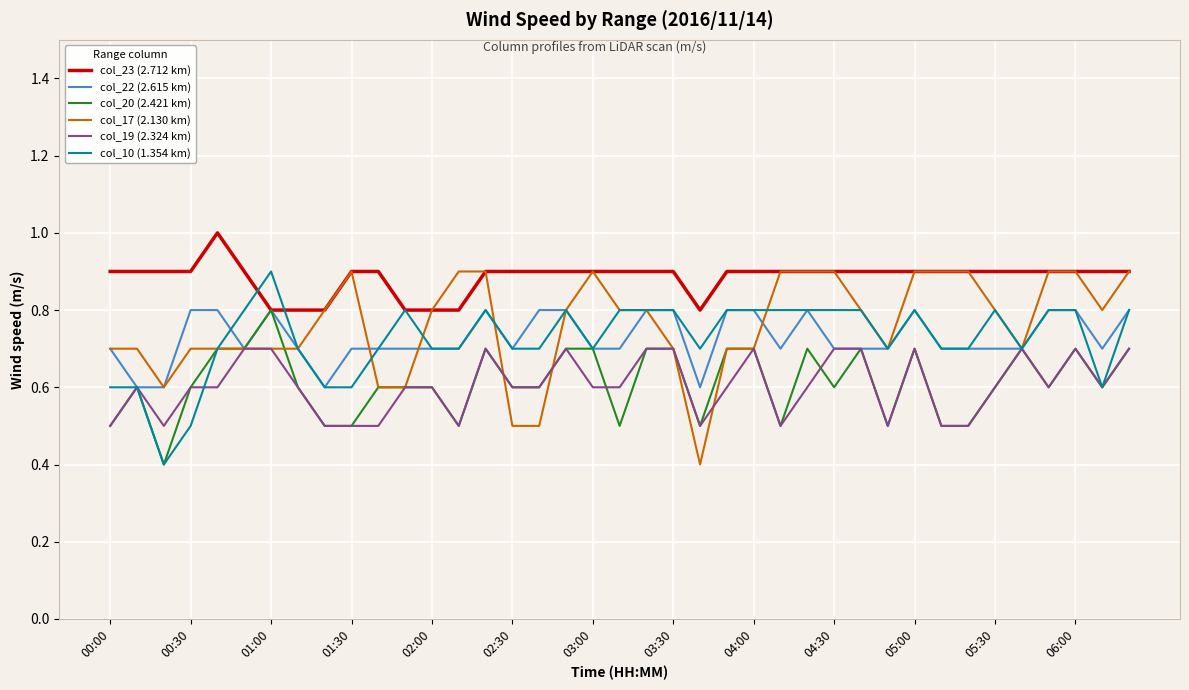

True or false: col_23 (2.712 km) and col_19 (2.324 km) intersect in this chart.

False